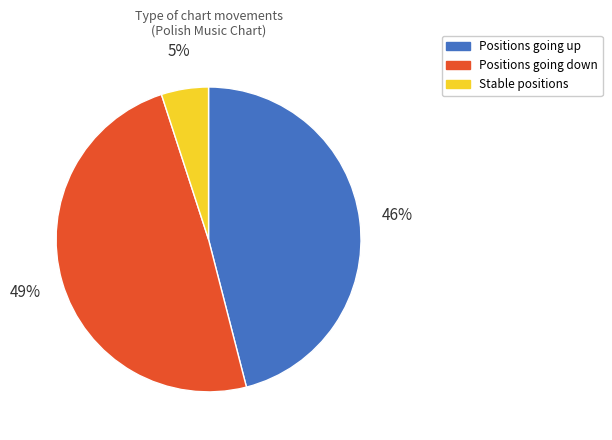

To the nearest percent, what is the average slice percentage?

33%